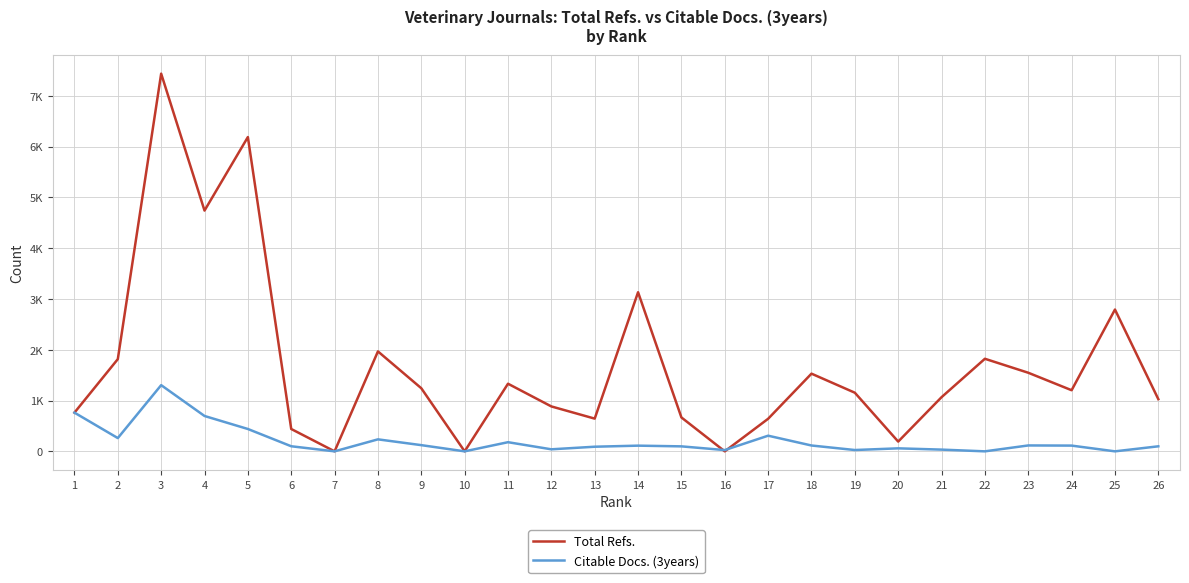

What are all the series names shown in the legend?

Total Refs., Citable Docs. (3years)